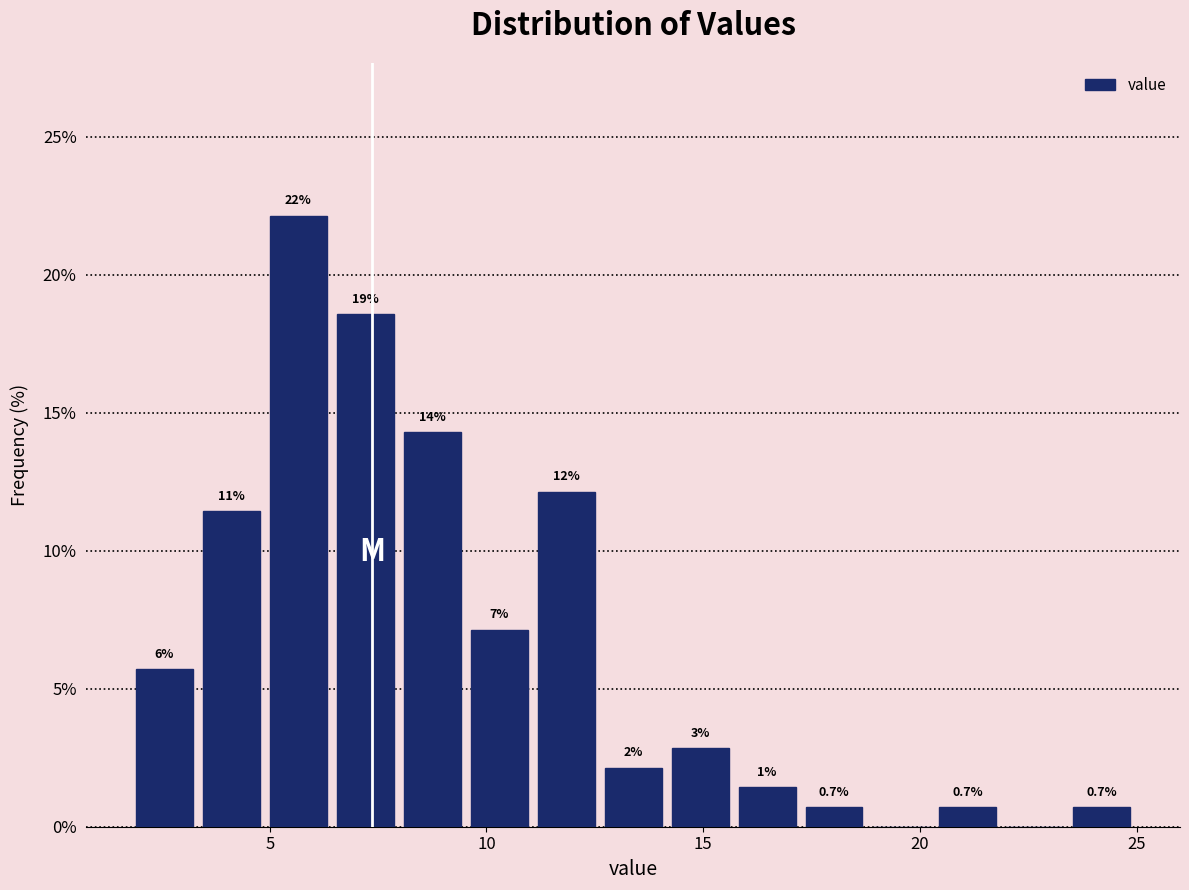

Around what value on the x-axis is the tallest bar? Give the approximate position of its centre, as read against the axis.

5.5